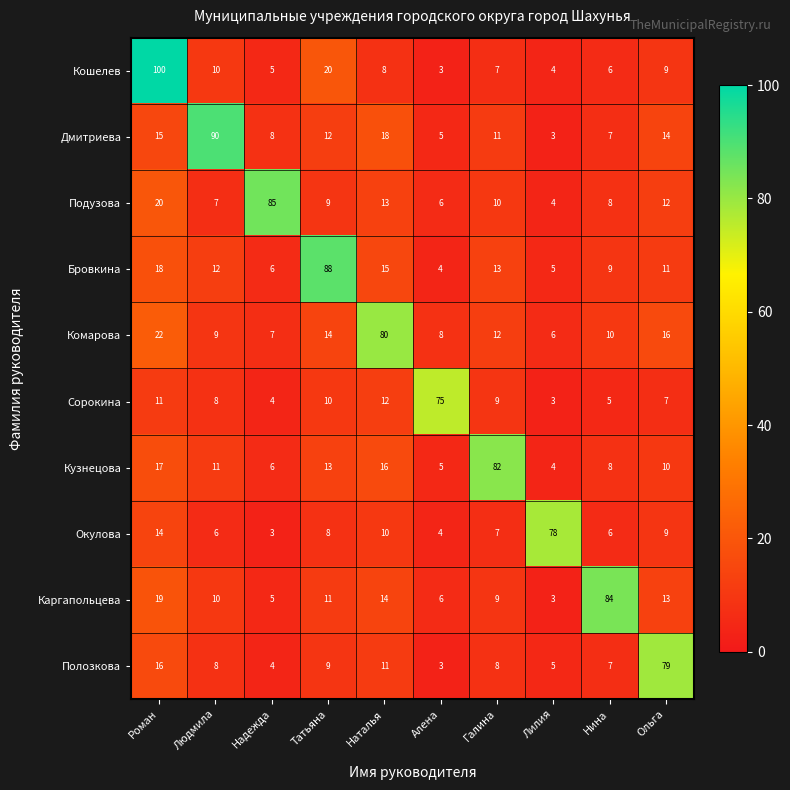

Count the number of categories in the chart.

10